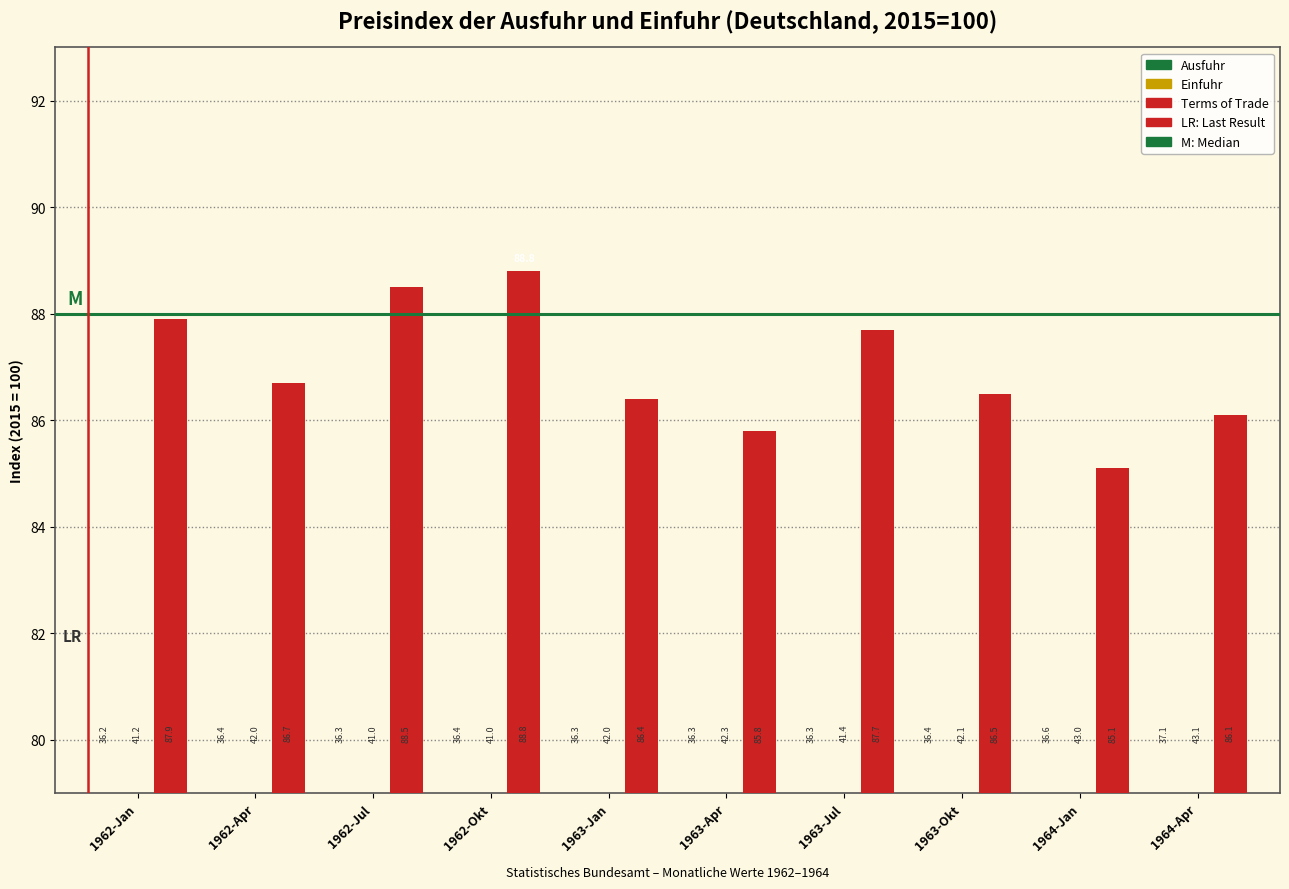

What is the spread (max minus min) of values at 1964-Apr?

49.0